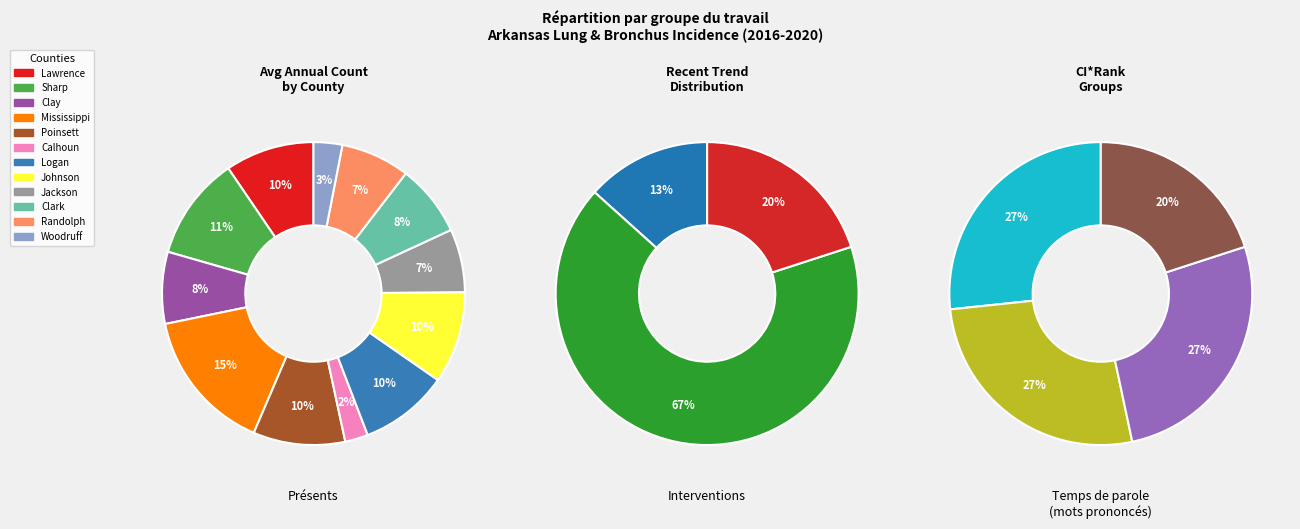

Which category accounts for the majority?

stable